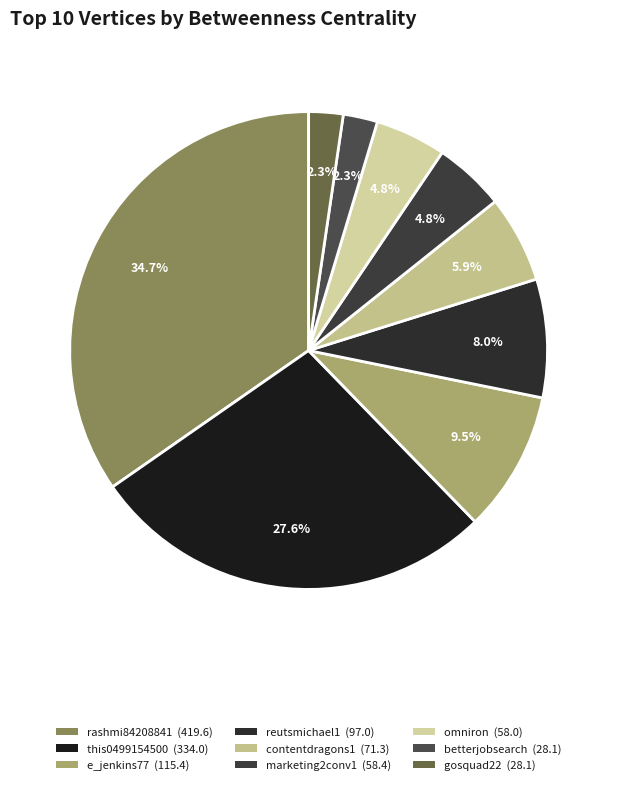

What is the largest slice in the pie chart?

rashmi84208841